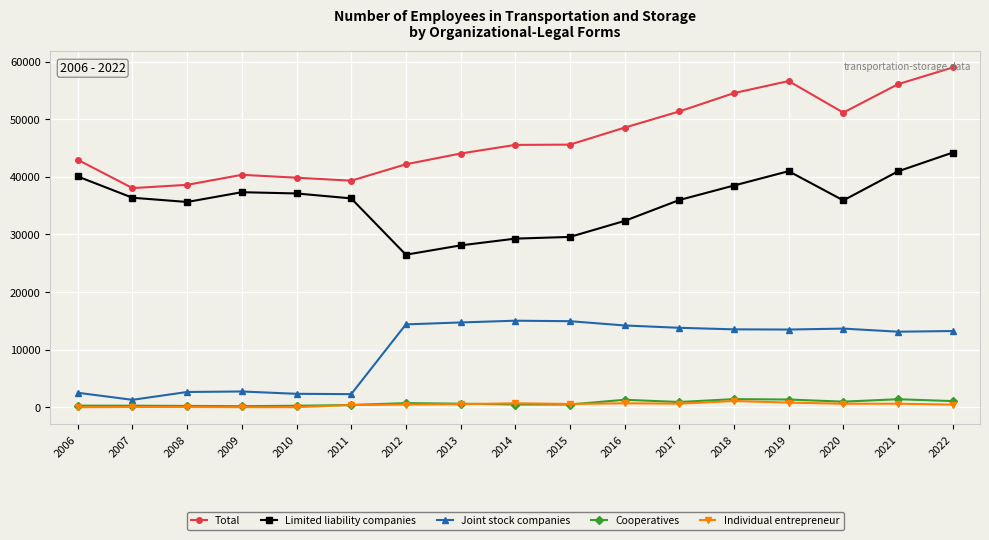

True or false: Individual entrepreneur and Joint stock companies cross at least once.

False